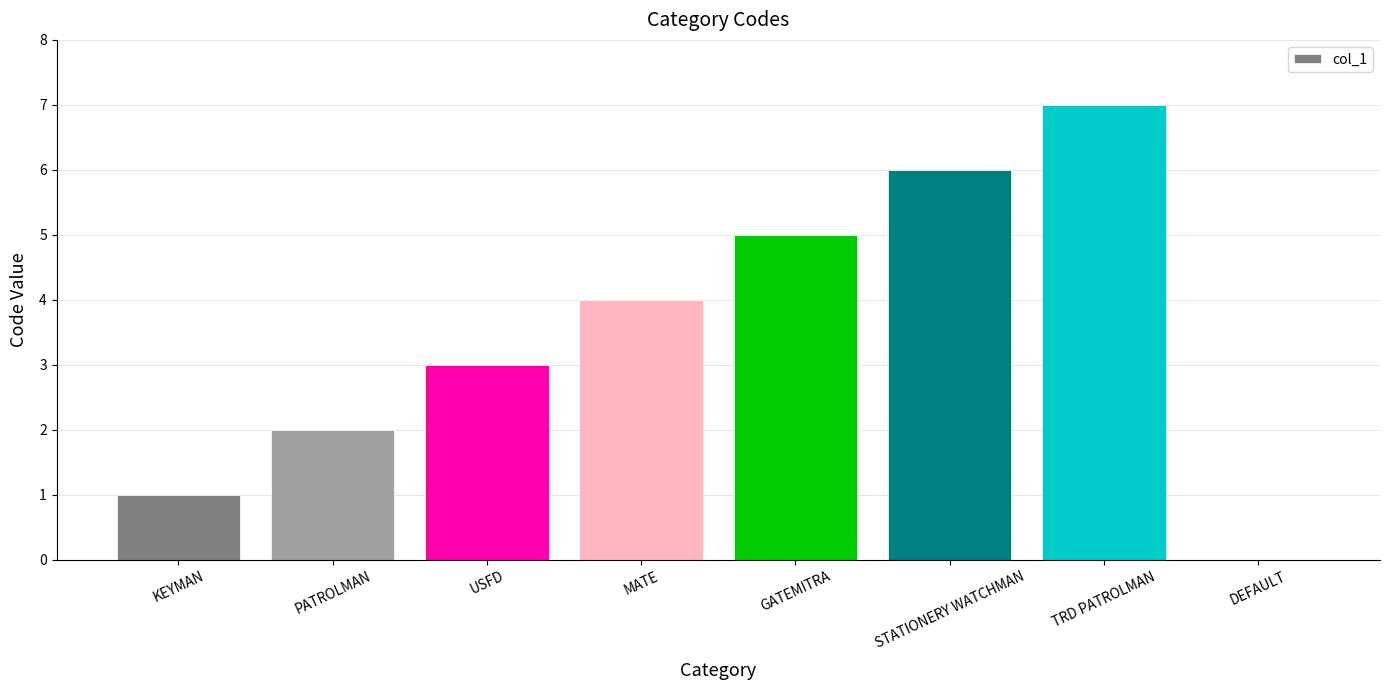

What is the change in value from MATE to TRD PATROLMAN?

+3